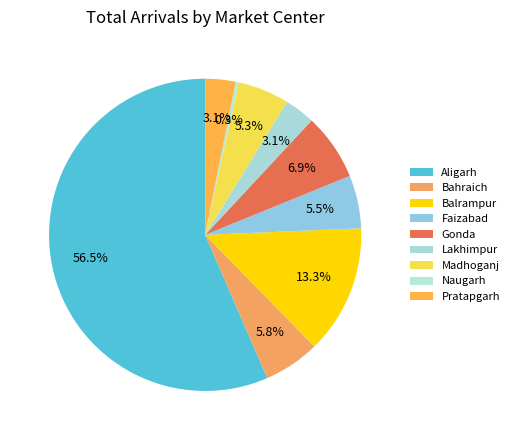

Count the number of slices in the pie.

9